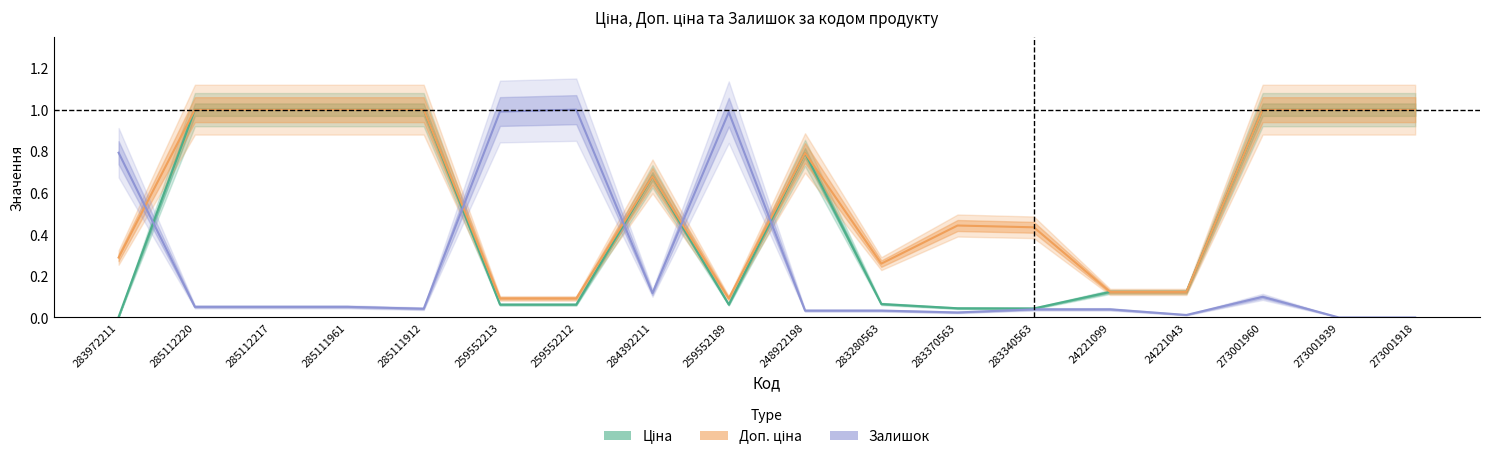

What is the value of the Доп. ціна point at the 6th from the left?

0.1